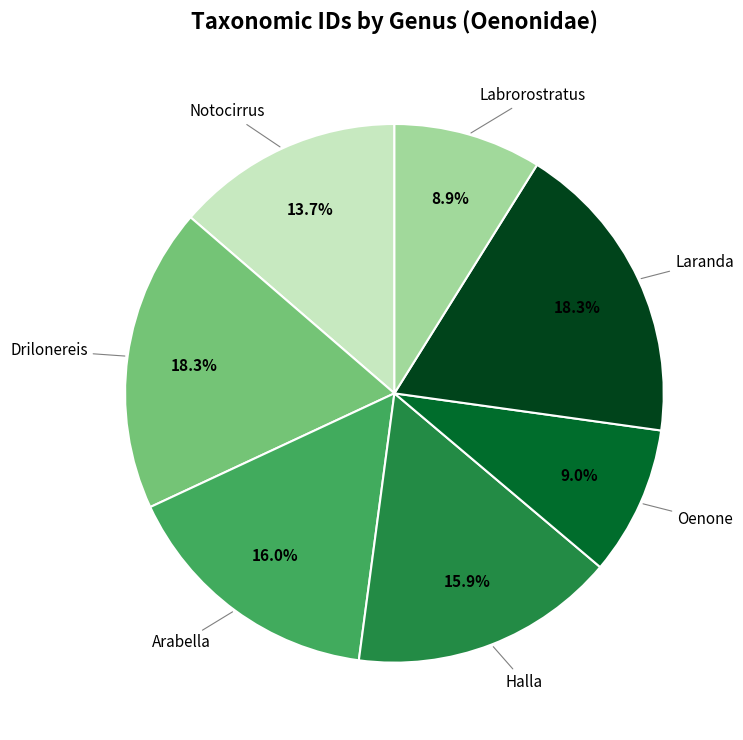

To the nearest percent, what is the difference between the largest and smallest slice percentages?

9%